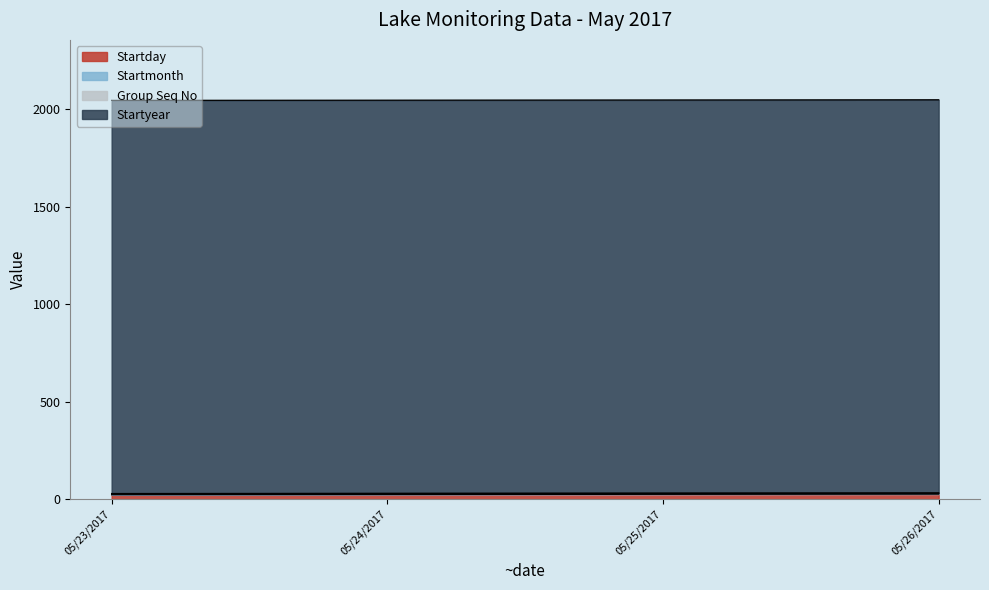

Where does the Startday series first go above 25?

05/26/2017